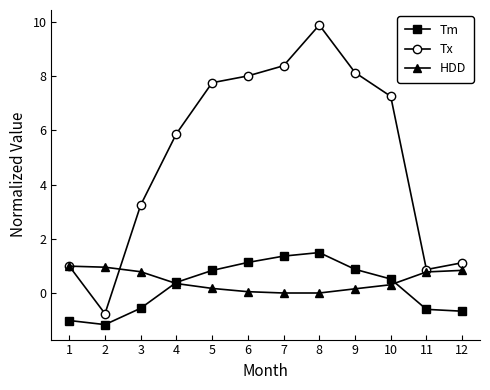

Is this an area chart (filled region under the line)?

No